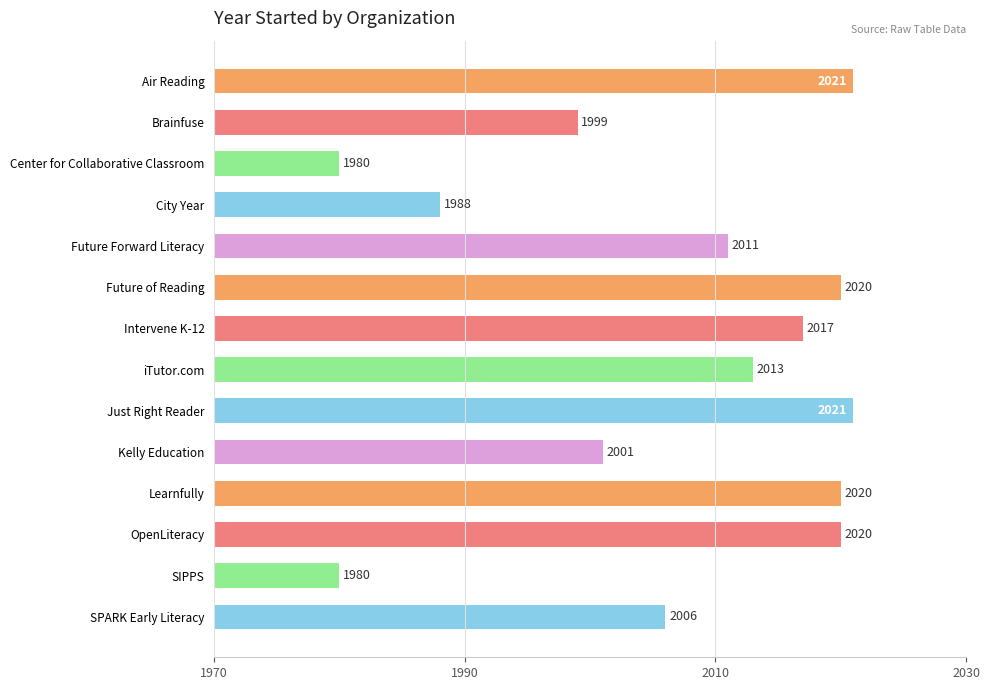

What is the change in value from Future Forward Literacy to OpenLiteracy?

+9